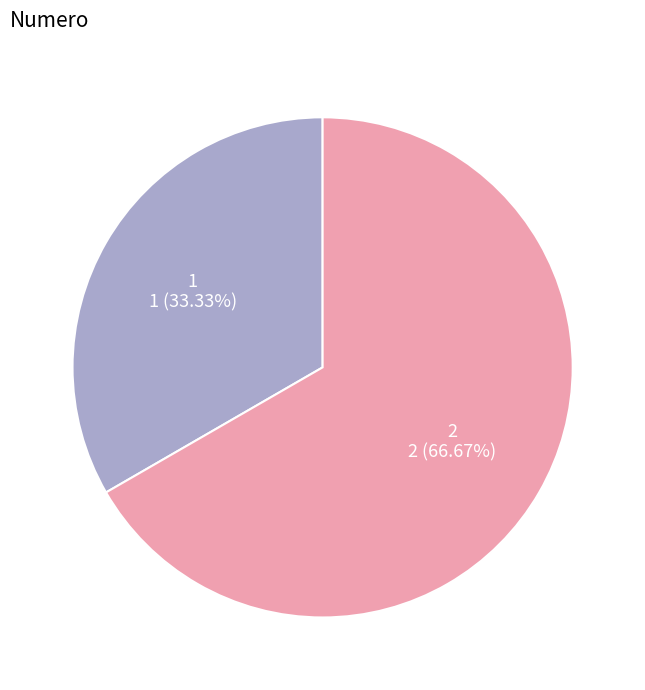

How many slices are in this pie chart?

2